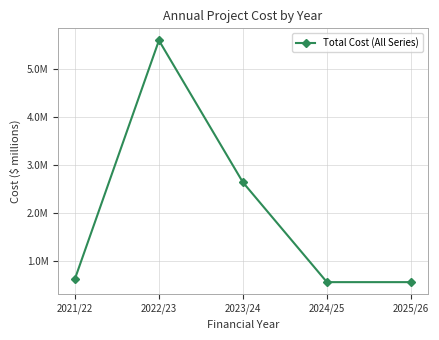

Does the chart have visible grid lines?

Yes